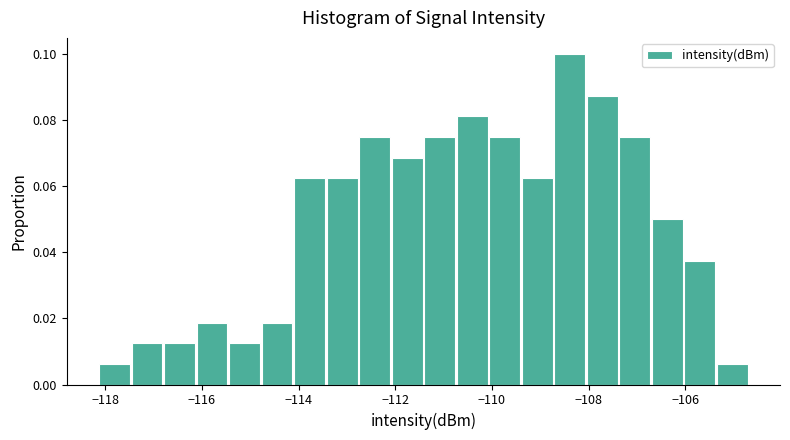

Around what value on the x-axis is the tallest bar? Give the approximate position of its centre, as read against the axis.

-108.4